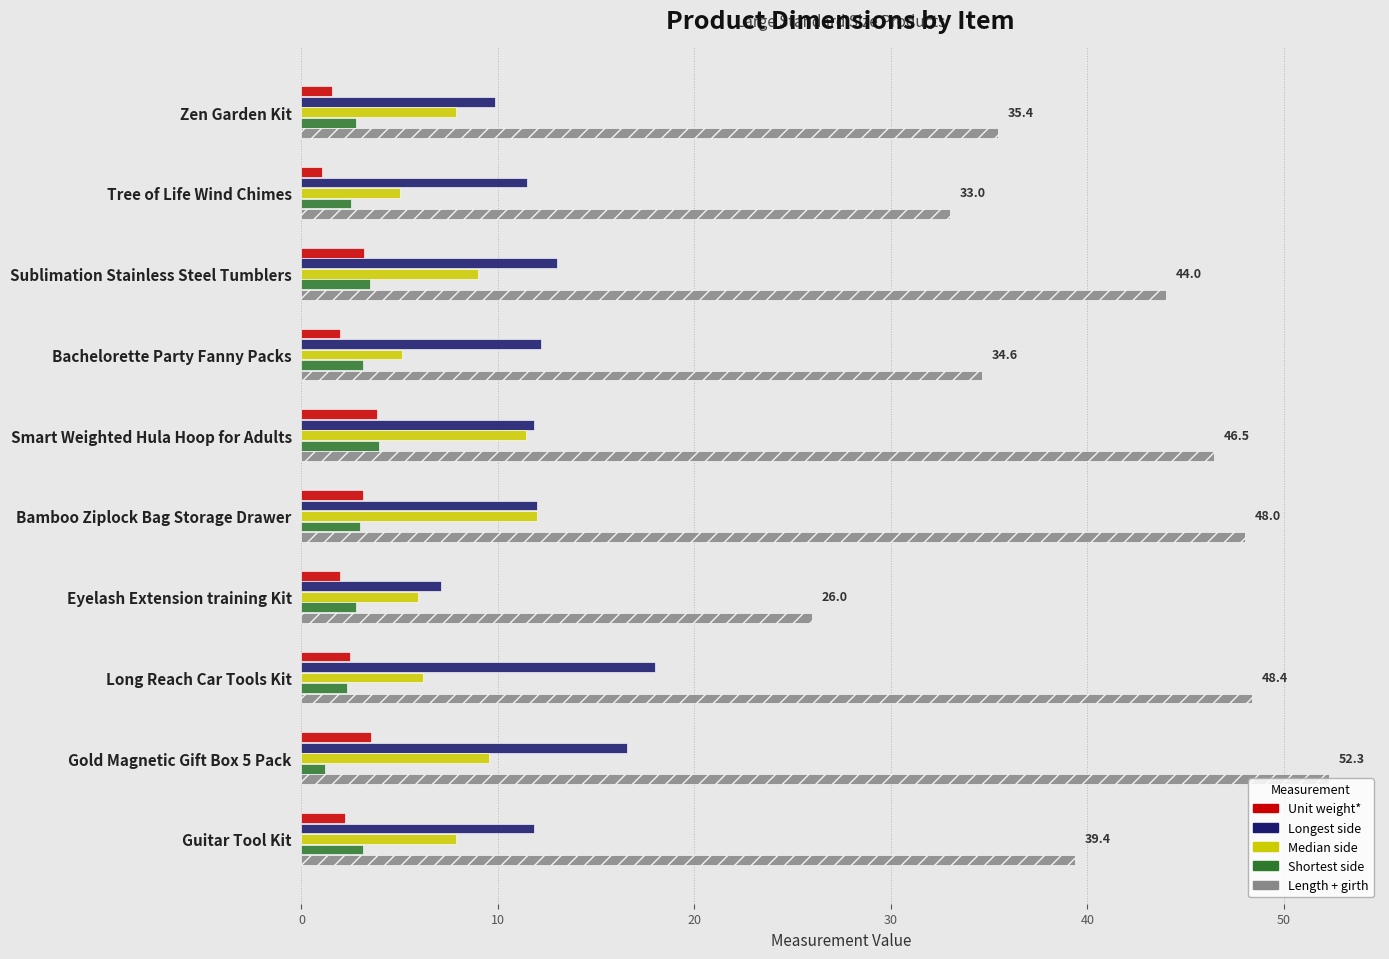

What is the maximum value shown in the chart?

52.3